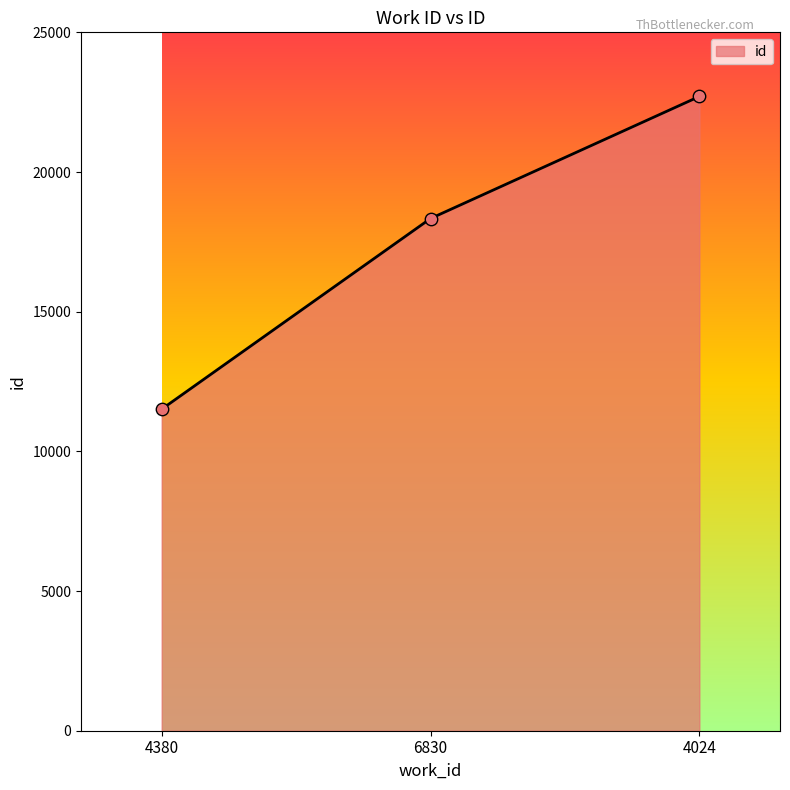

What is the change in value from 6830 to 4024?

+4369